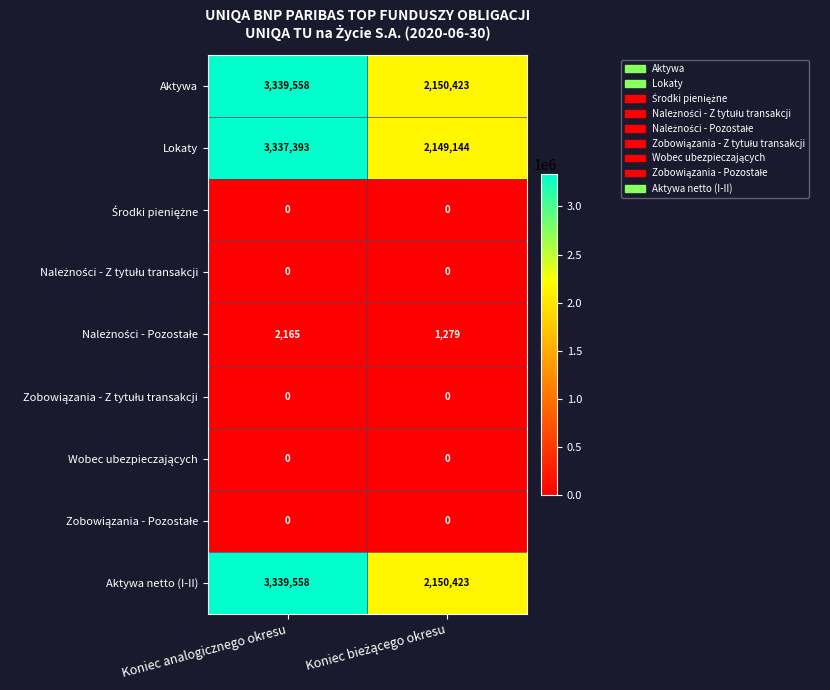

Is it true that Aktywa netto (I-II) equals 889761 at Koniec analogicznego okresu?

False